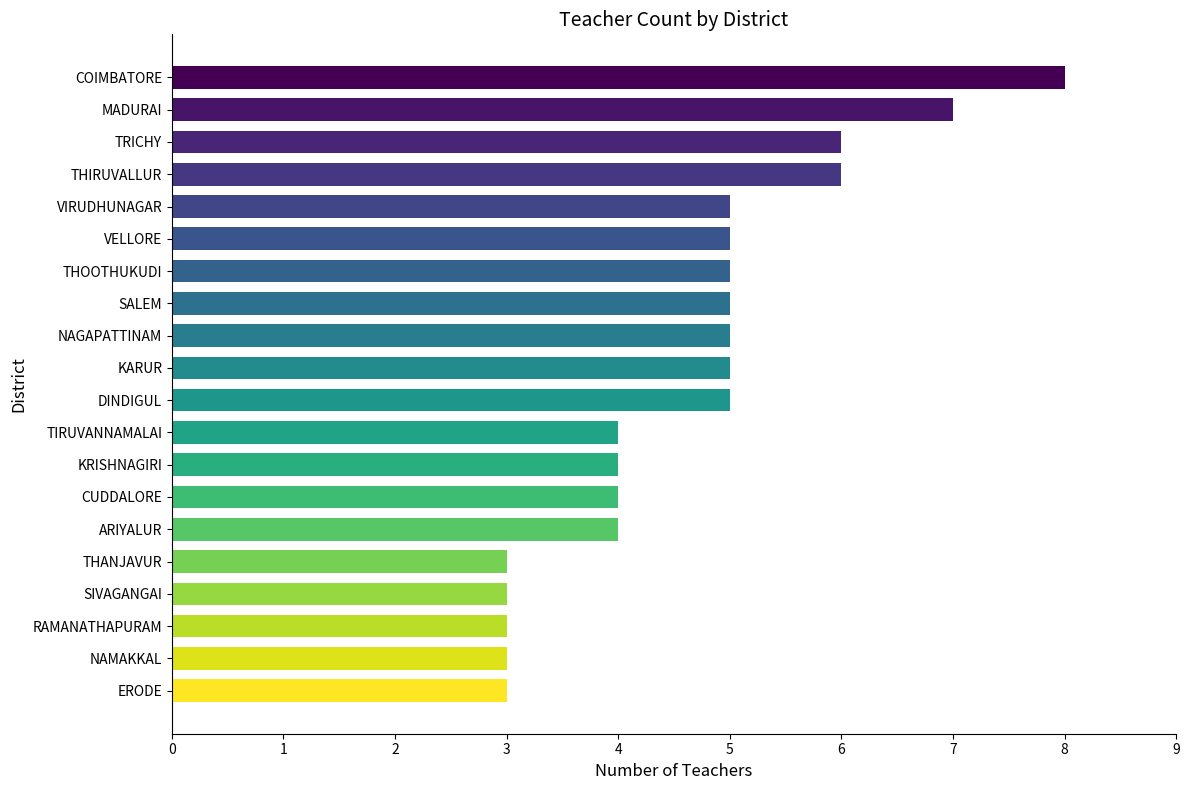

The chart shows a value of 1 at ERODE. True or false?

False